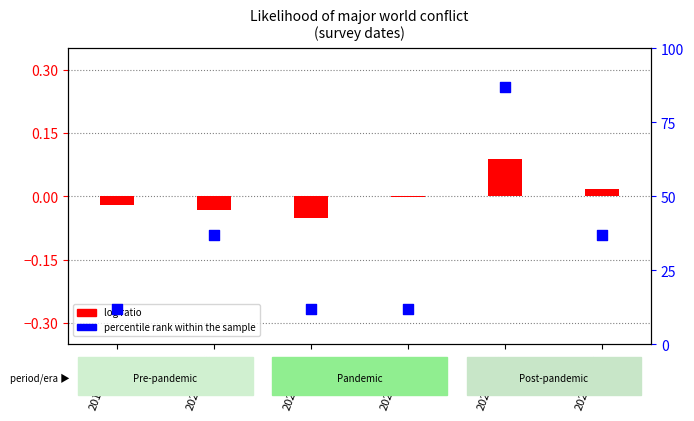

Which series has the largest total across all categories?

percentile rank within the sample